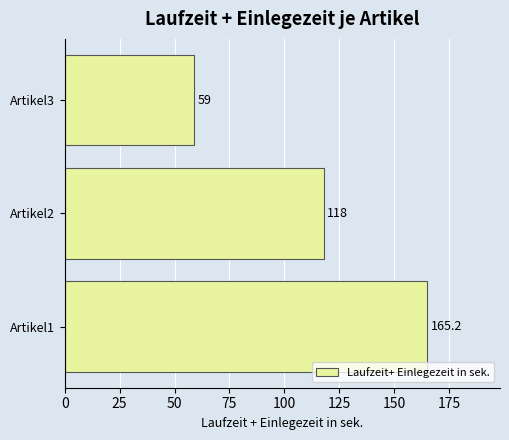

Reading bottom to top, extract all data points from this chart.

165.2	118.0	59.0